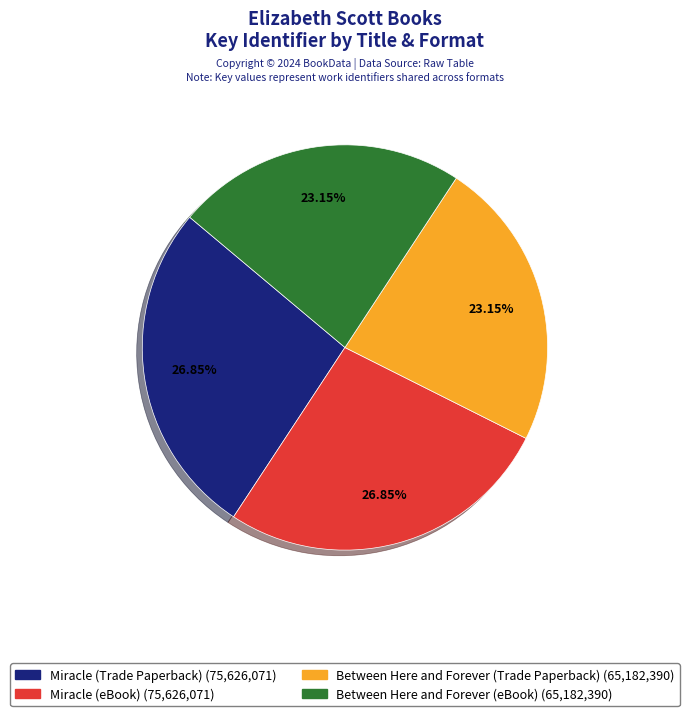

What is the ratio of the value at Between Here and Forever (Trade Paperback) to the value at Miracle (Trade Paperback)?

0.9